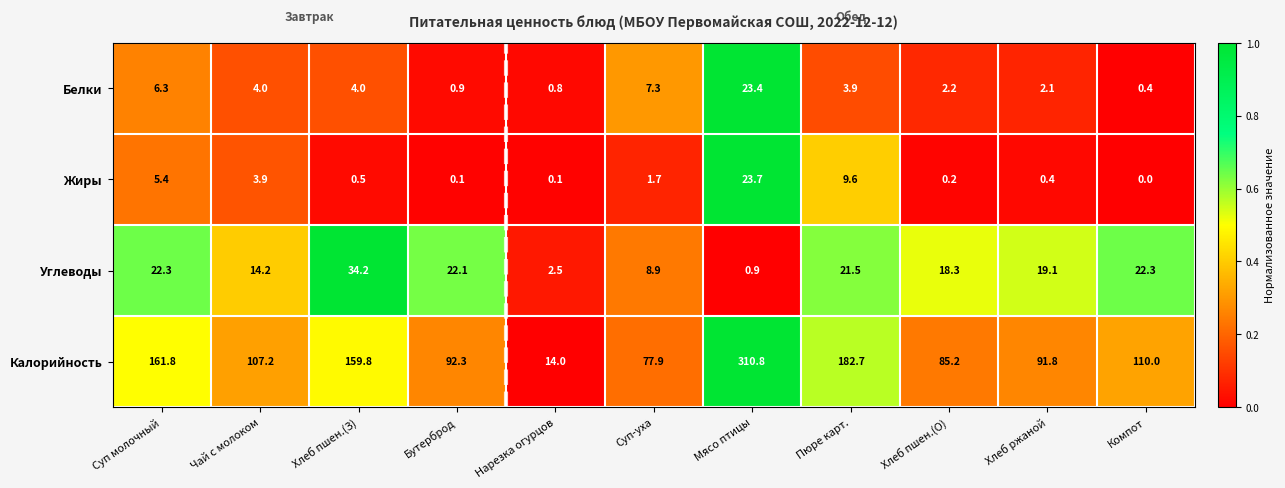

Between Нарезка огурцов and Компот, which series saw the biggest shift?

Калорийность